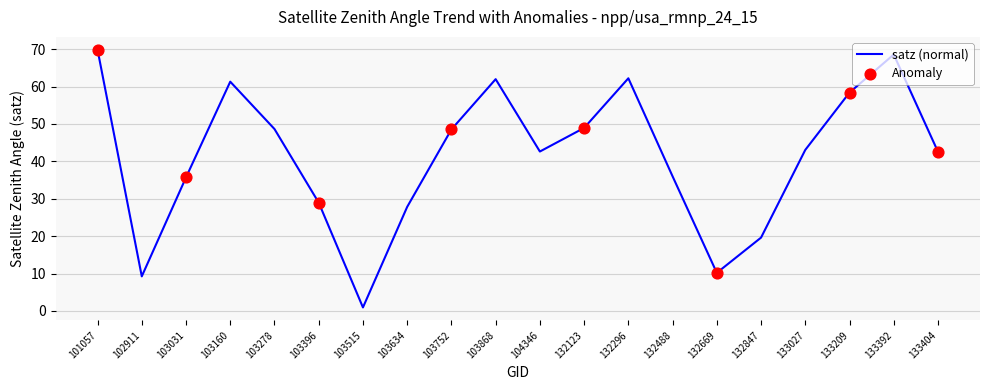

Between 104346 and 103278, which is larger?

103278